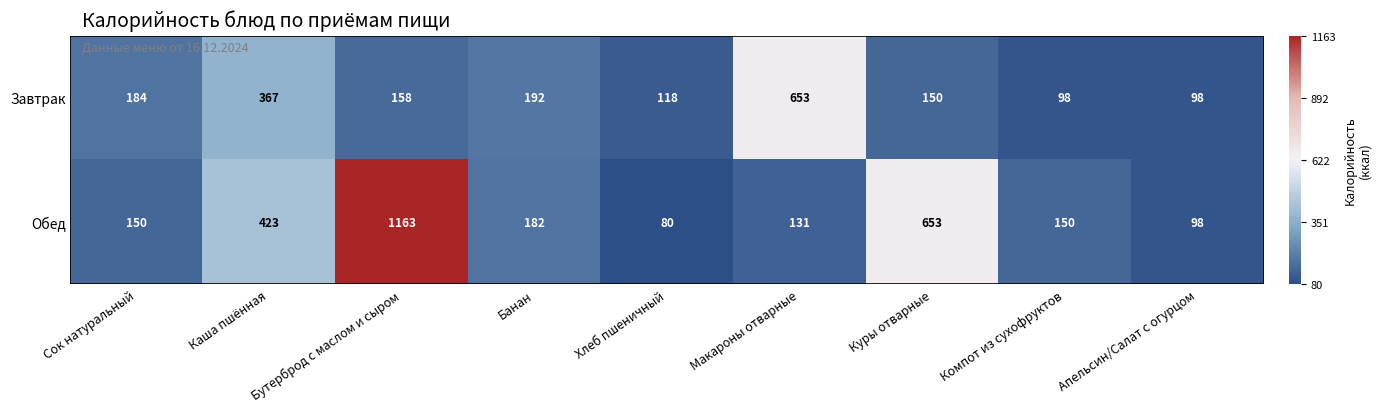

Is the value of Завтрак at Макароны отварные greater than the value of Обед at Сок натуральный?

Yes